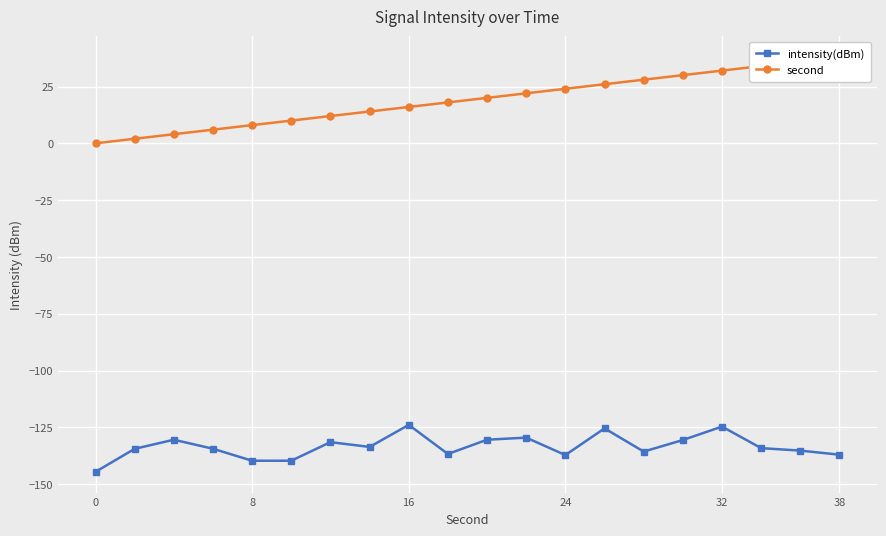

True or false: intensity(dBm) has a value of -137.0 at 38.

True